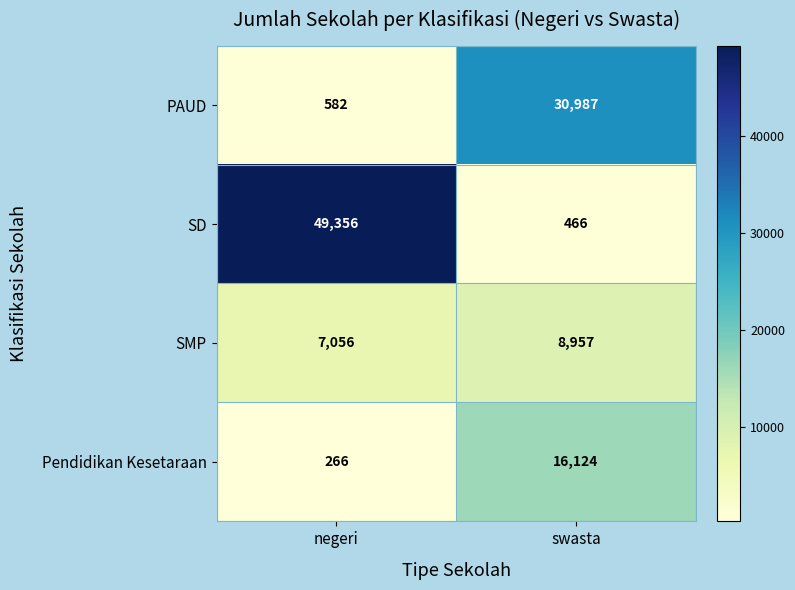

What is the sum of the PAUD values at swasta and negeri?

31569